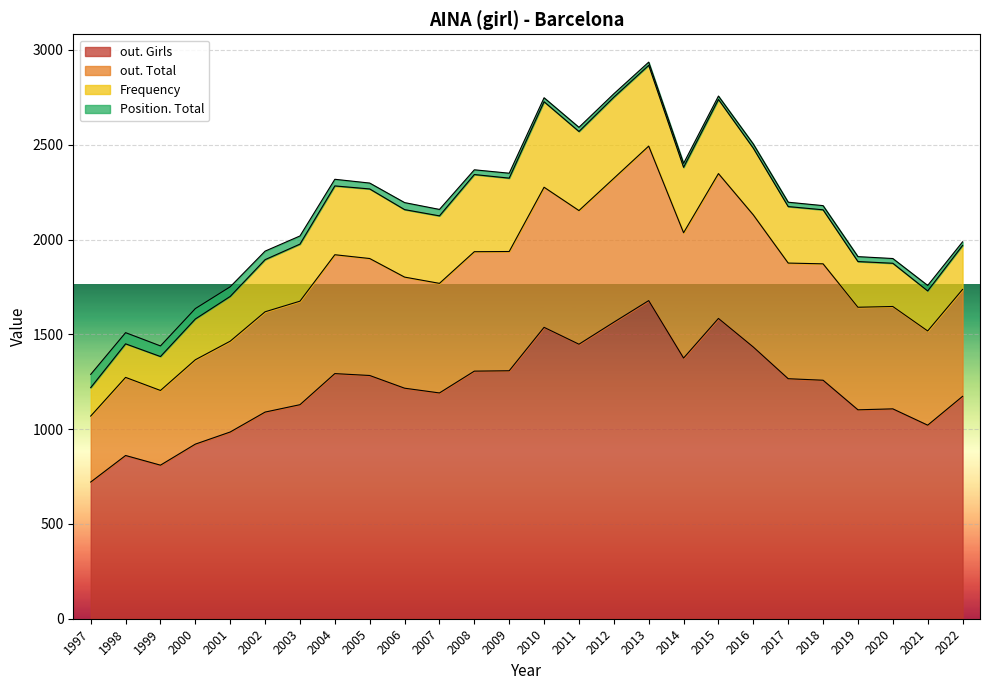

What is the total value across all series at 2009?

2350